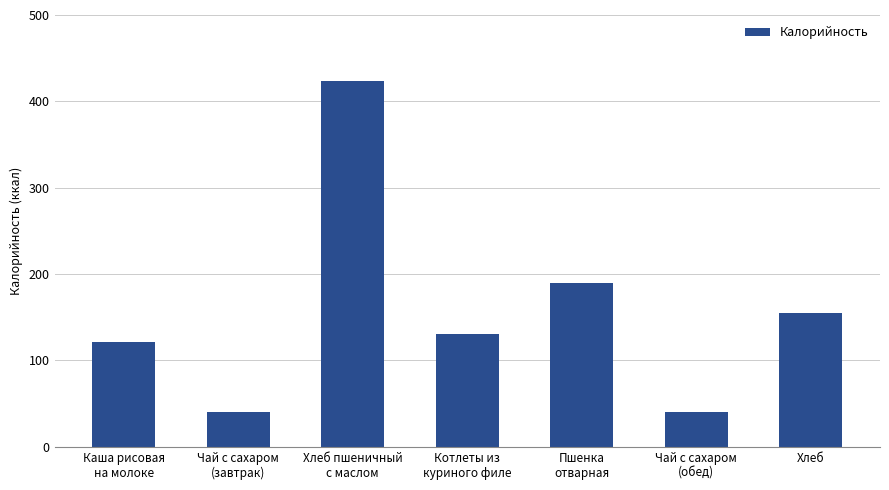

The chart shows a value of 263.1 at Хлеб. True or false?

False